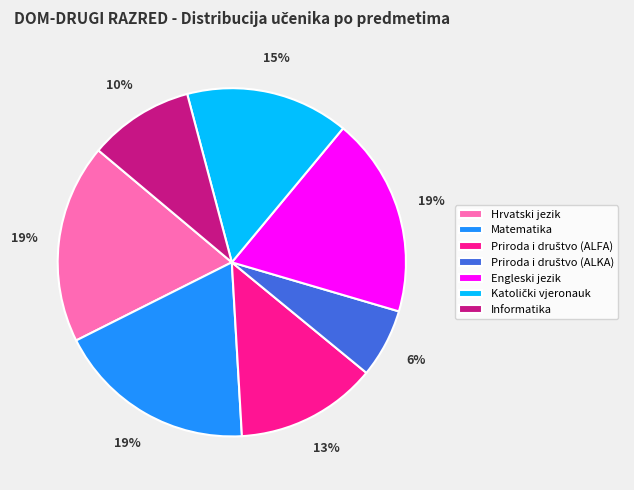

Does Engleski jezik represent more than half of the total?

No